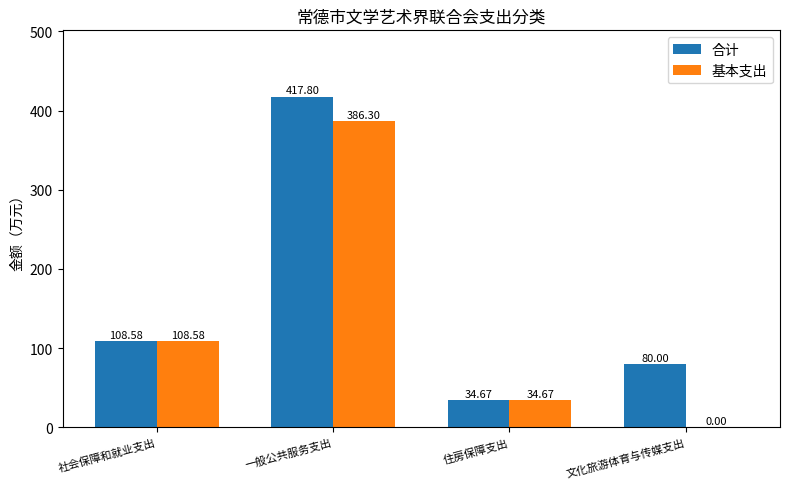

Is the value of 基本支出 at 文化旅游体育与传媒支出 greater than the value of 合计 at 住房保障支出?

No